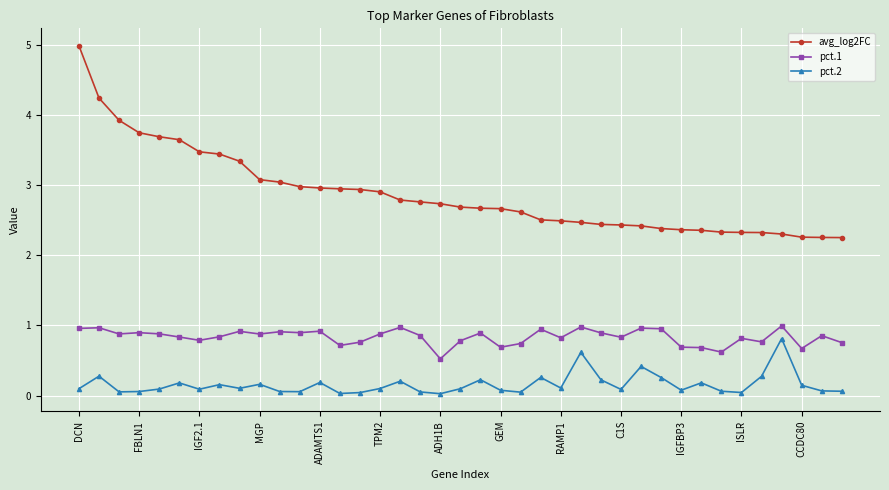

Is this an area chart (filled region under the line)?

No